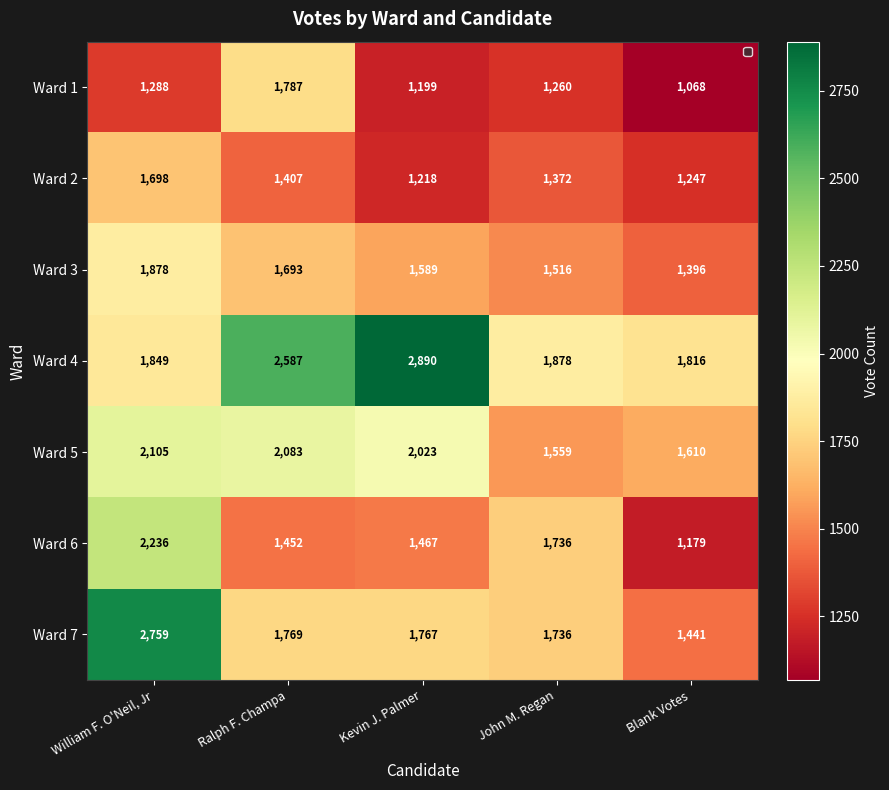

Where is Ward 5 nearest to the value 1832?

Kevin J. Palmer